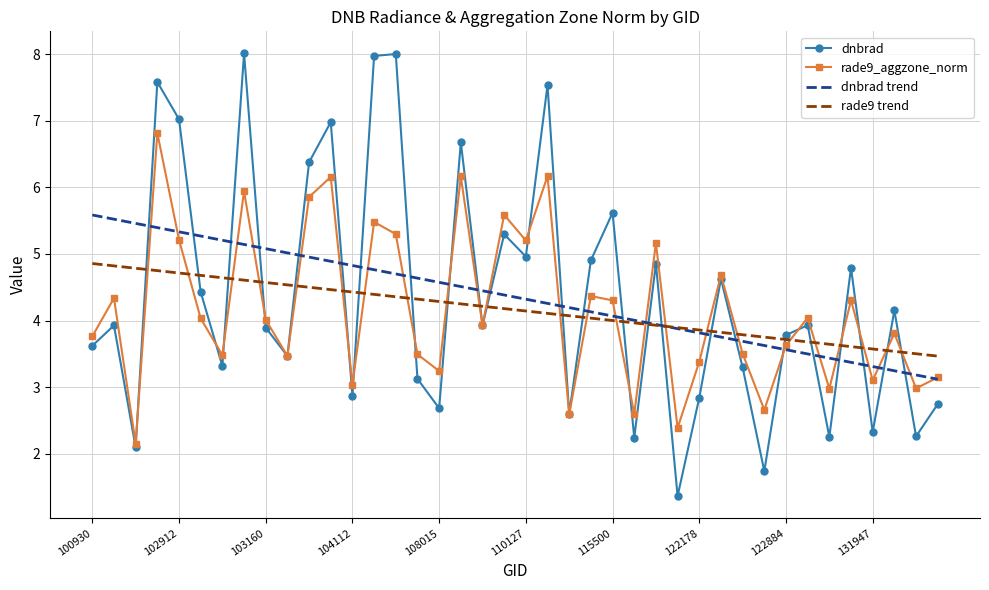

In dnbrad, how many points are lower than both neighbors (excluding endpoints)?

14